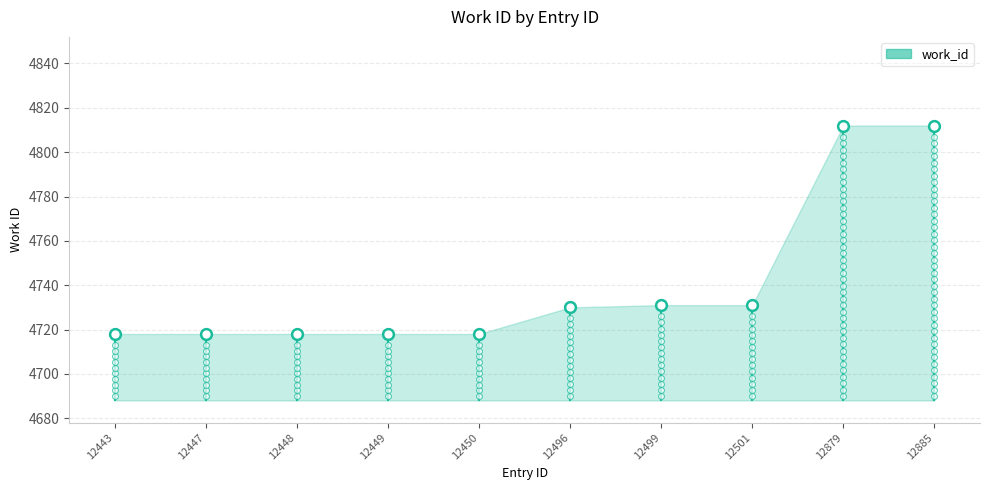

What is the ratio of the value at 12885 to the value at 12447?

1.0